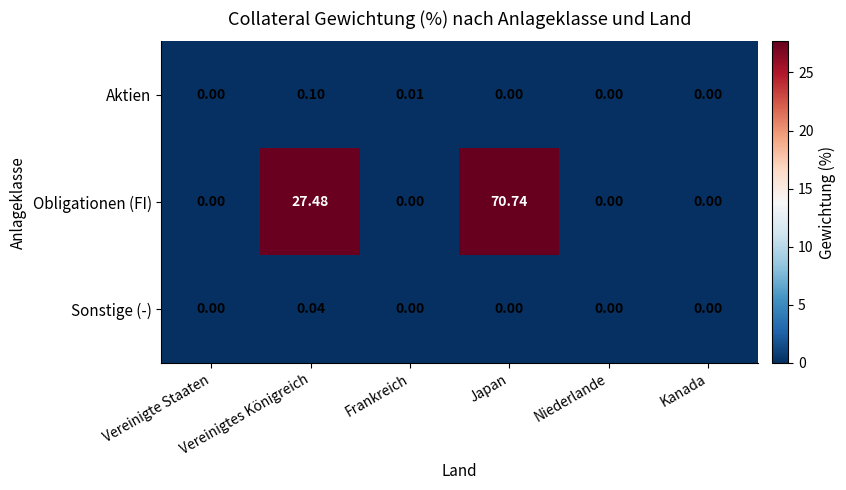

Rank the series by their maximum value, from highest to lowest.

Obligationen (FI), Aktien, Sonstige (-)